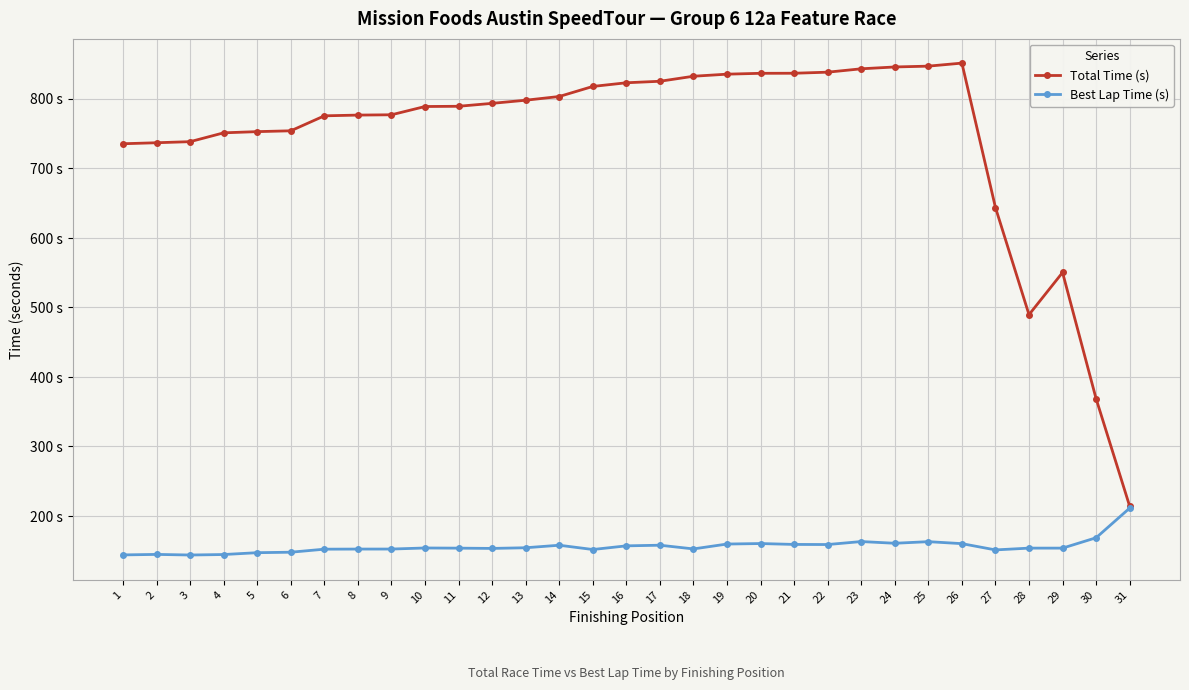

Is this an area chart (filled region under the line)?

No